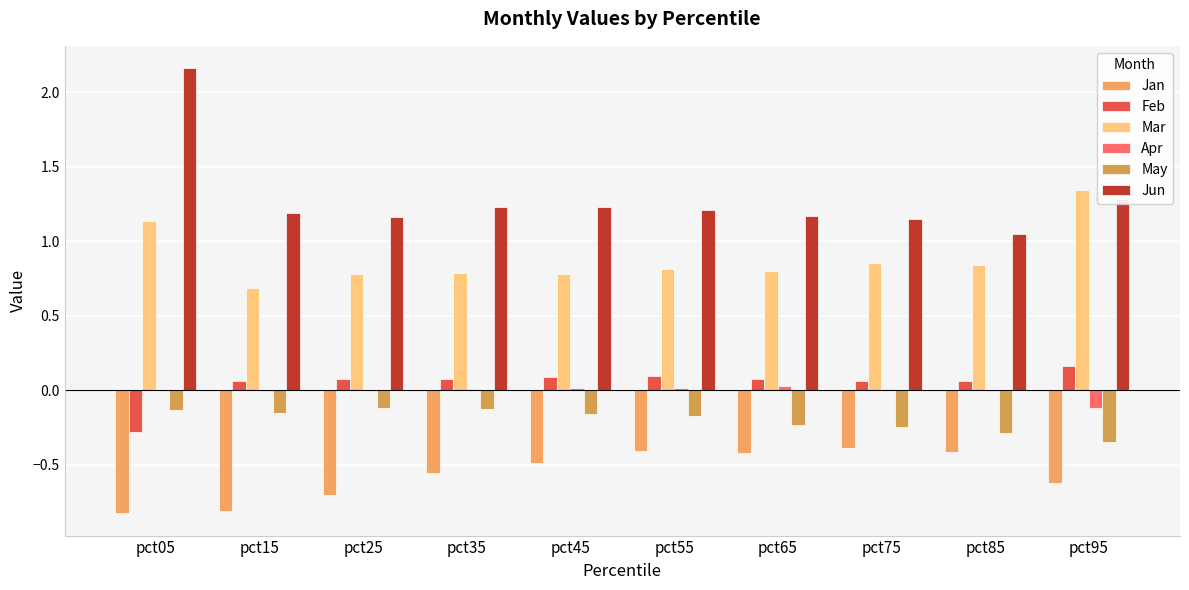

Rank the series at pct05 from highest to lowest value.

Jun, Mar, Apr, May, Feb, Jan